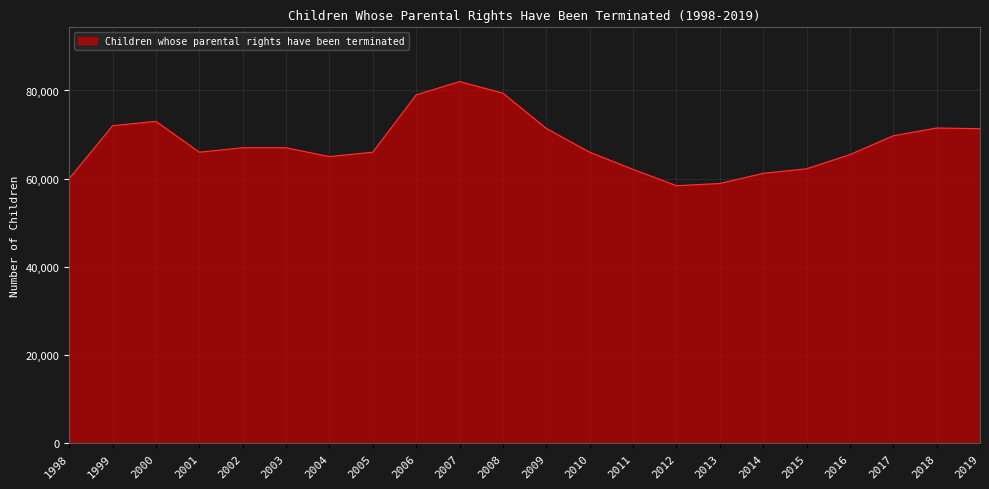

What is the minimum value shown in the chart?

58400